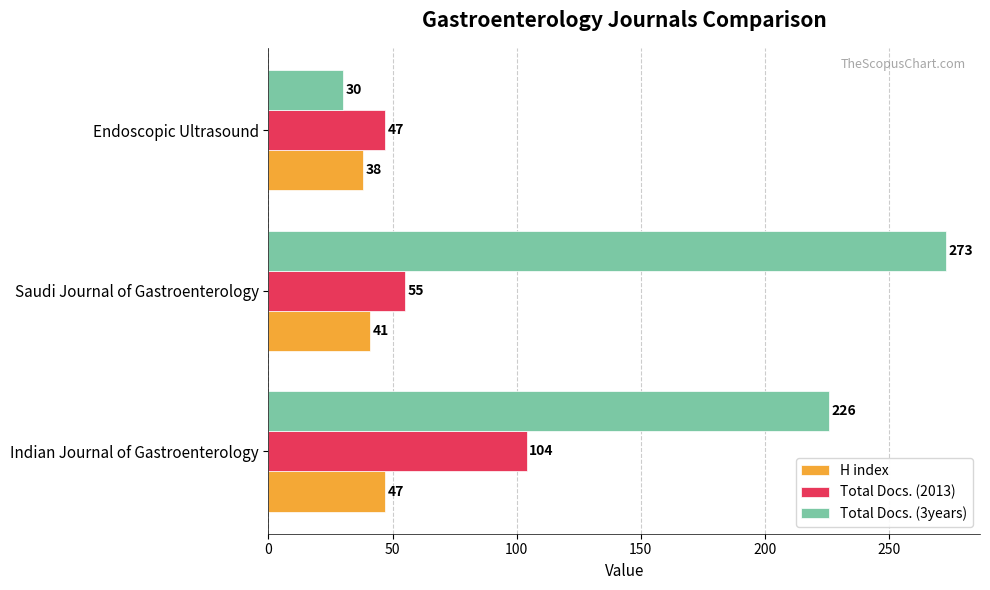

True or false: Total Docs. (2013) has a value of 55 at Saudi Journal of Gastroenterology.

True